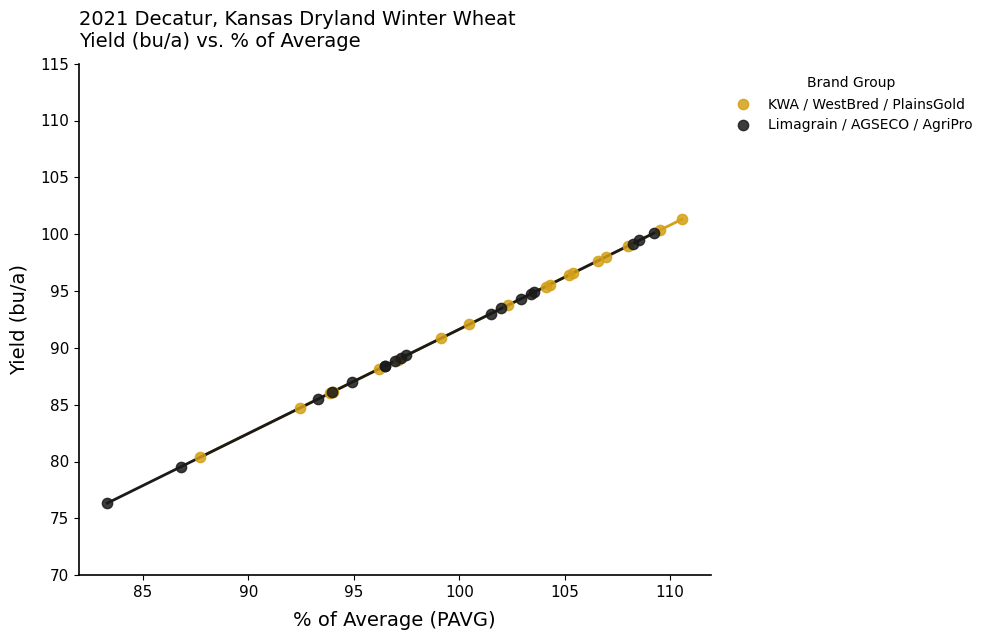

What are all the series names shown in the legend?

KWA / WestBred / PlainsGold, Limagrain / AGSECO / AgriPro